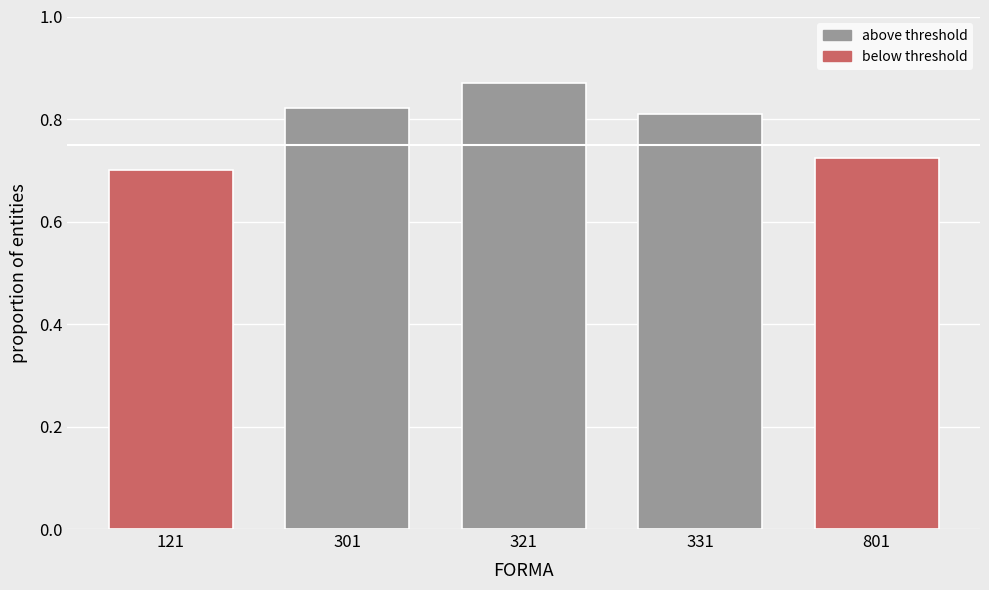

What is the difference between the second highest and second lowest values?

0.1